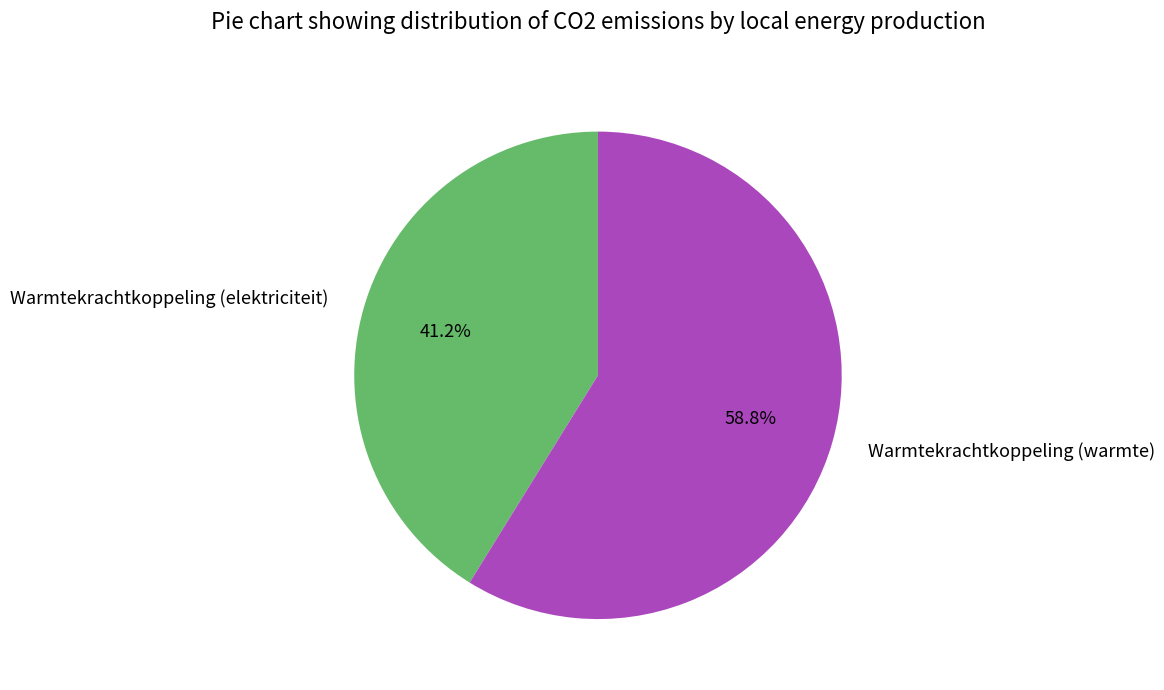

Rank the categories by value from highest to lowest.

Warmtekrachtkoppeling (warmte), Warmtekrachtkoppeling (elektriciteit)